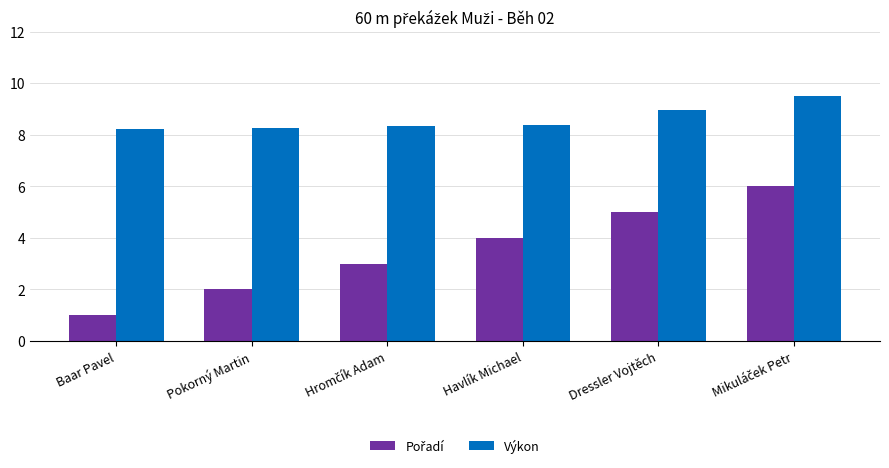

What is the difference between the second highest and second lowest values in the Výkon series?

0.7